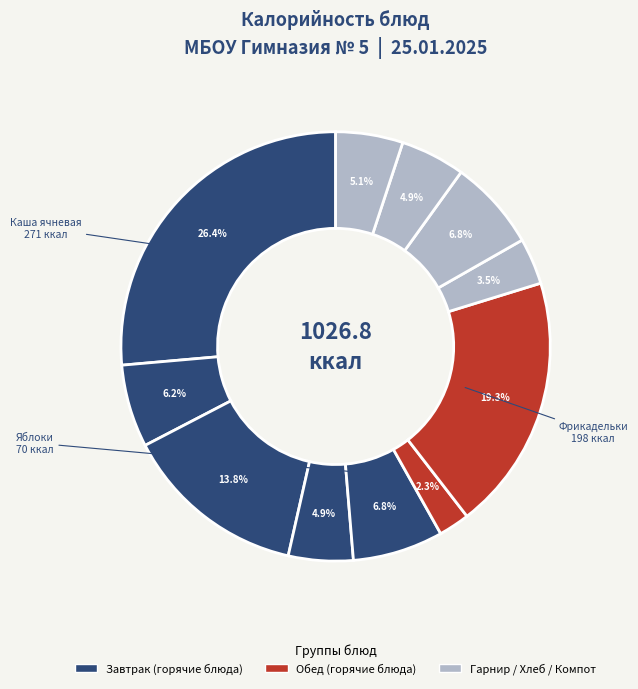

How many slices are in this pie chart?

11